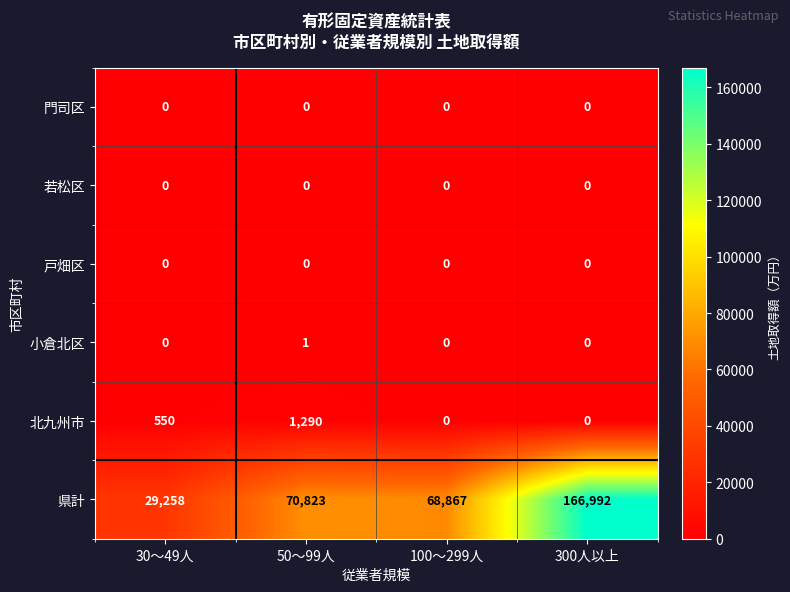

Which series has the widest spread of values?

県計